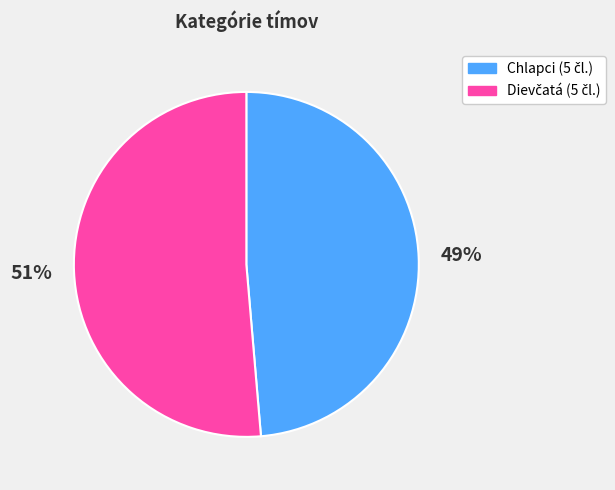

Is there any slice that represents more than half of the pie?

Yes